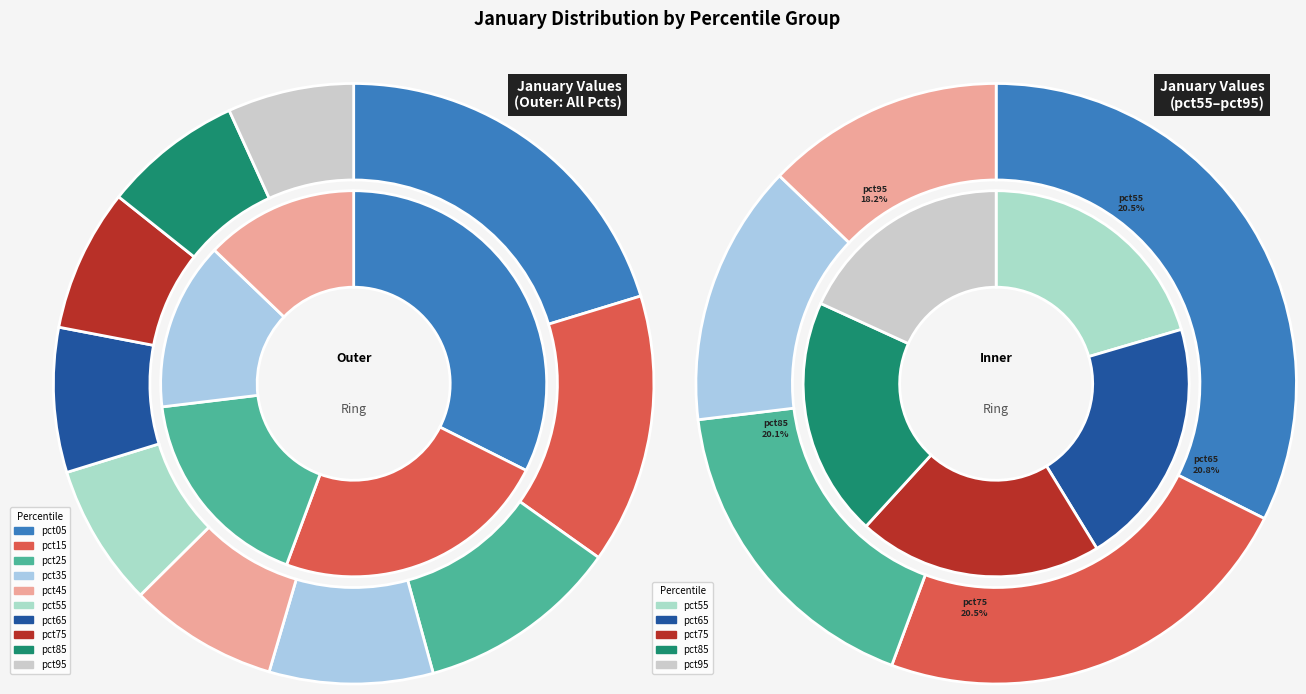

Which category has the biggest portion of the pie?

pct05